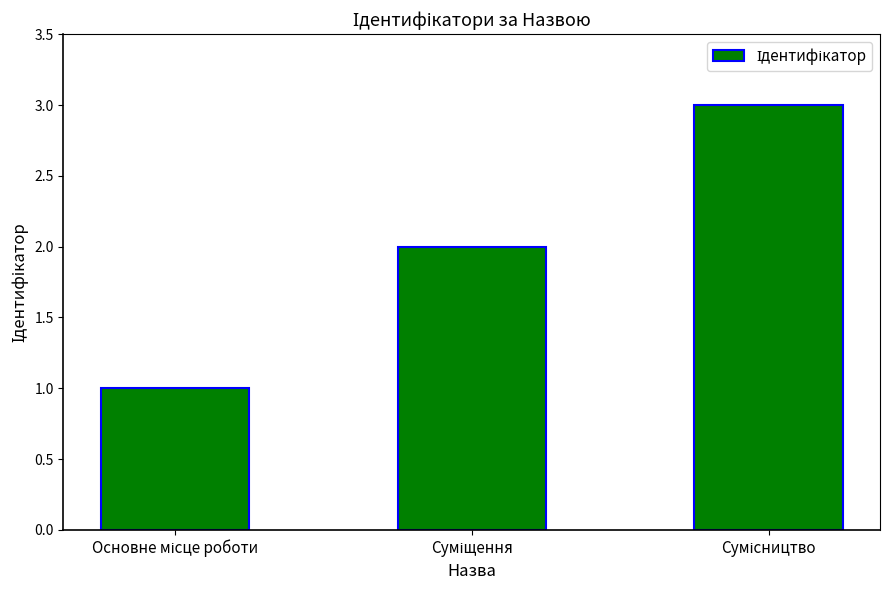

What is the greatest value displayed?

3